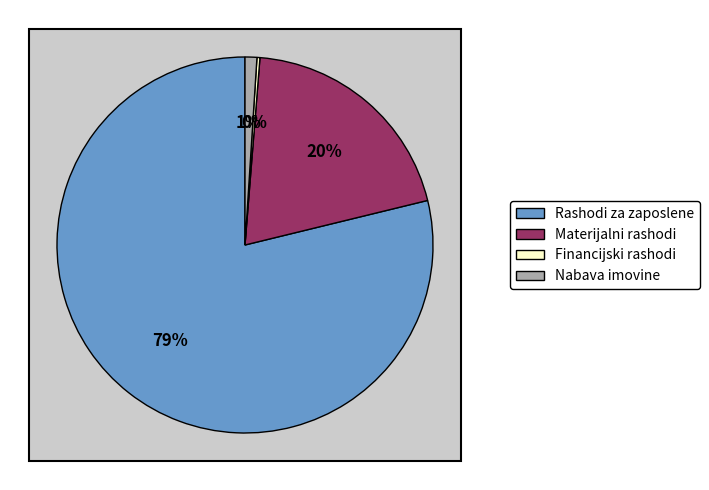

To the nearest percent, what is the difference between the Materijalni rashodi and Financijski rashodi slice percentages?

20%